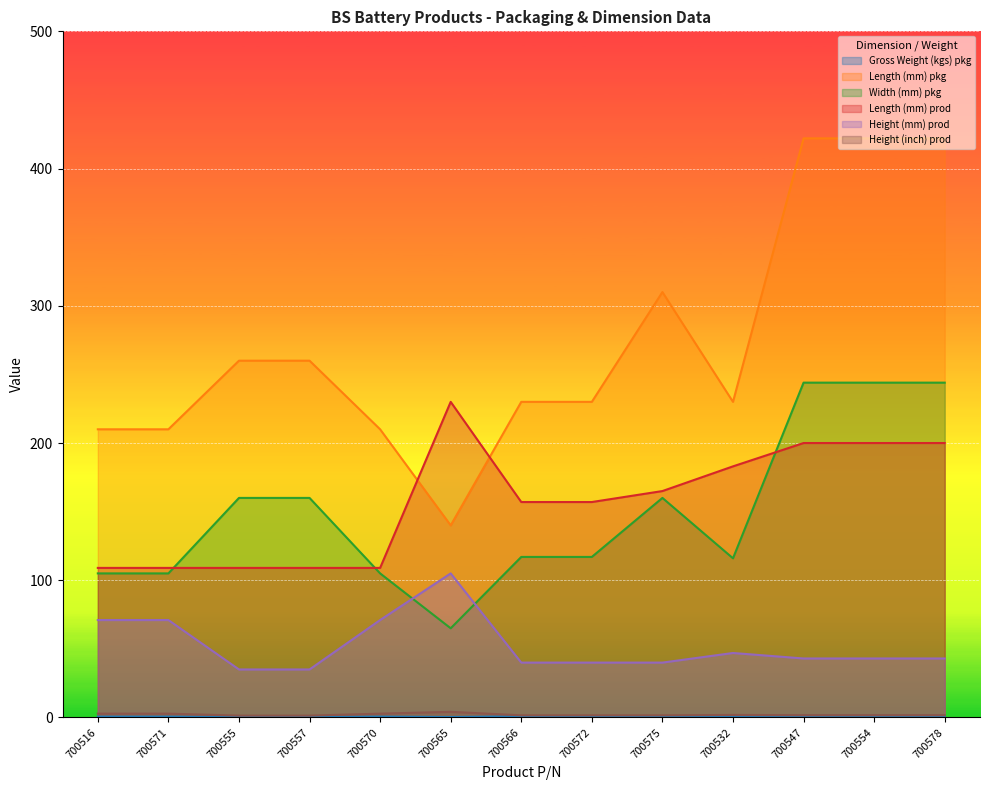

What is the difference between the second highest and minimum values in the Height (mm) prod series?

36.0